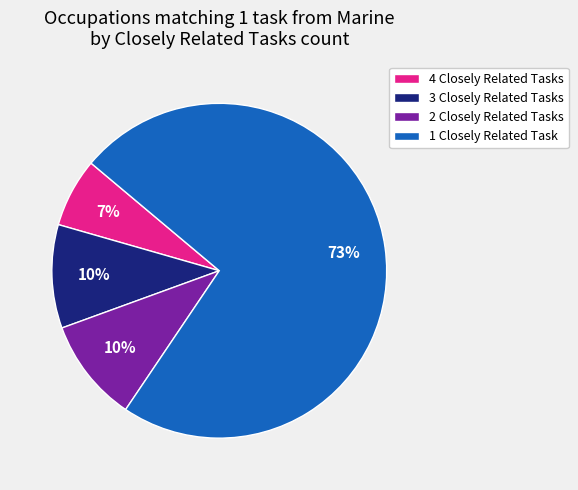

Is 4 Closely Related Tasks the majority of the pie?

No